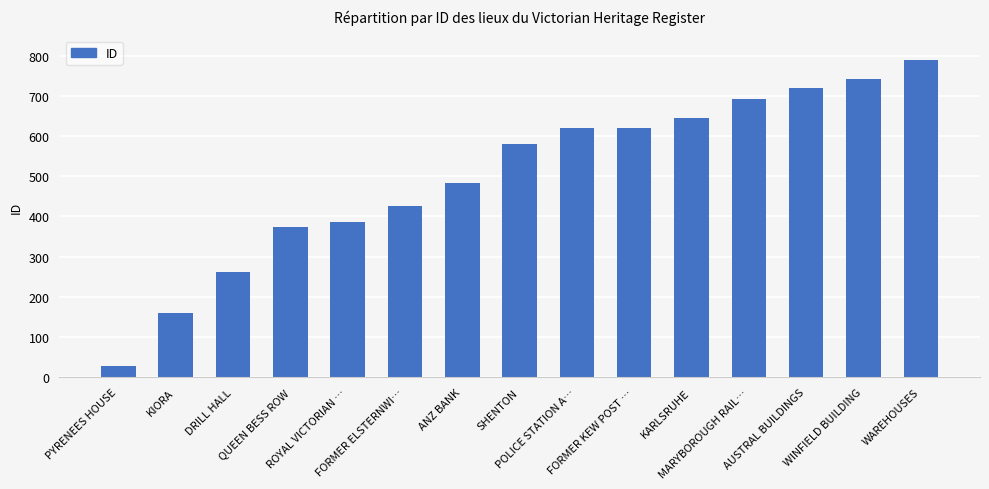

What is the label of the 7th bar from the right?

POLICE STATION A…